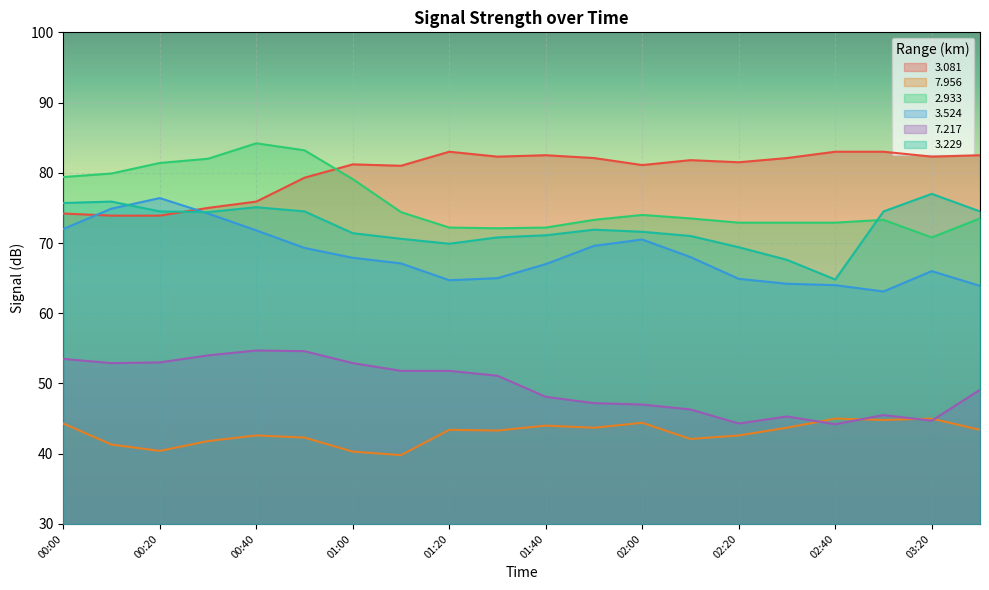

After their last crossing, which series has the higher values:   3.524 or   3.081?

  3.081